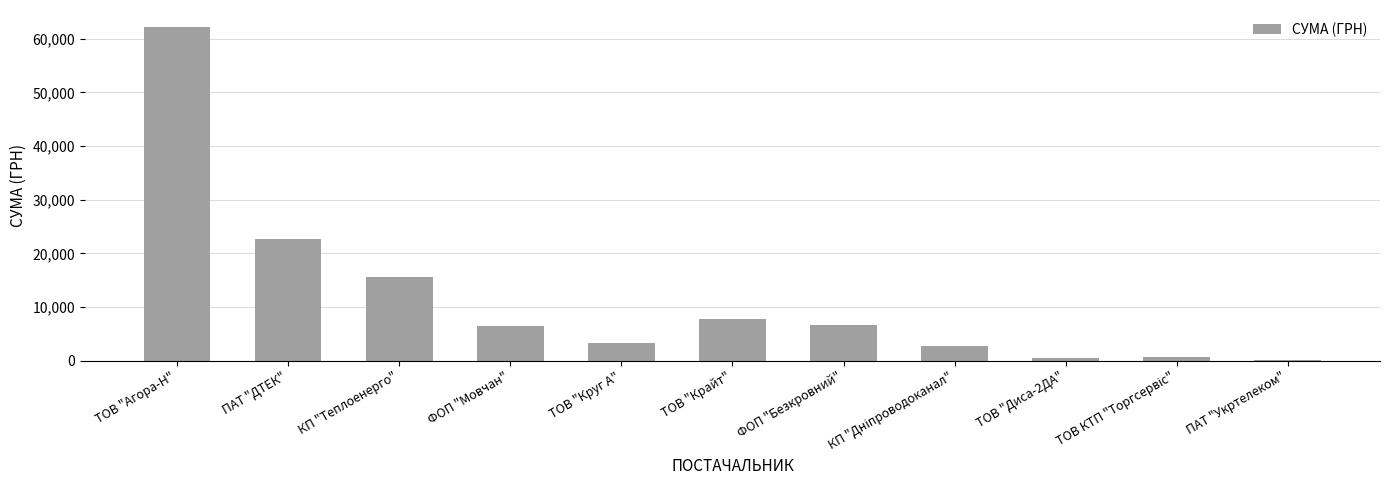

True or false: the data shows 6647.2 at ПАТ "ДТЕК".

False